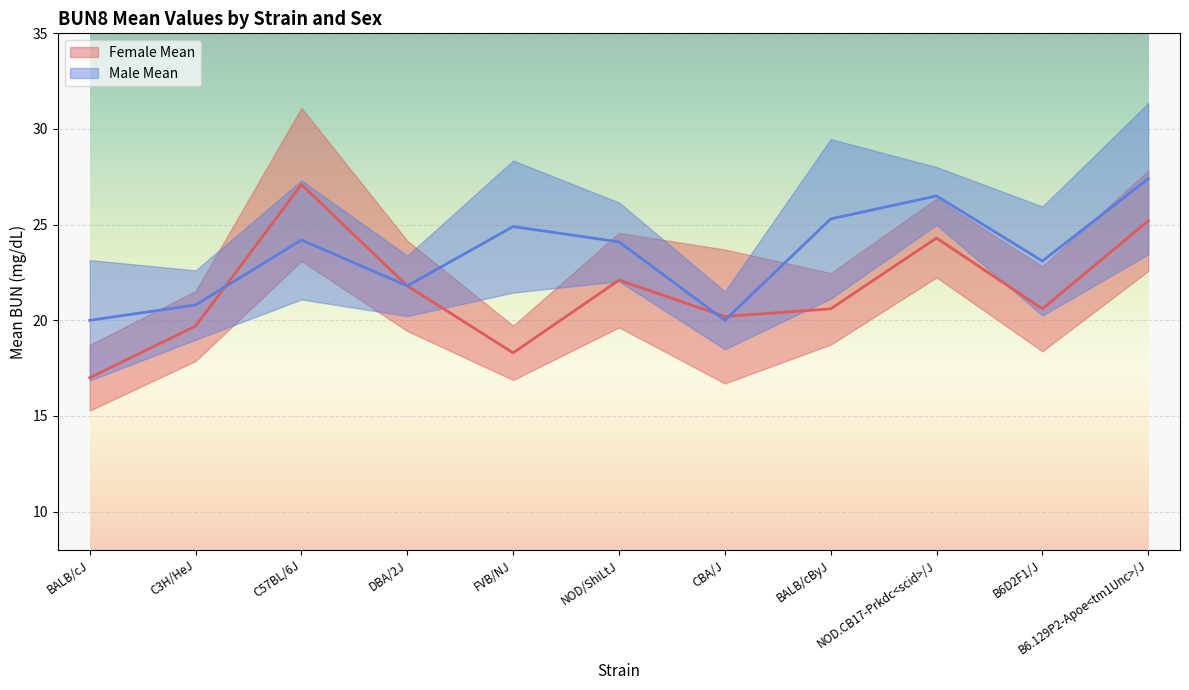

At which label does Male Mean reach its peak?

B6.129P2-Apoe<tm1Unc>/J